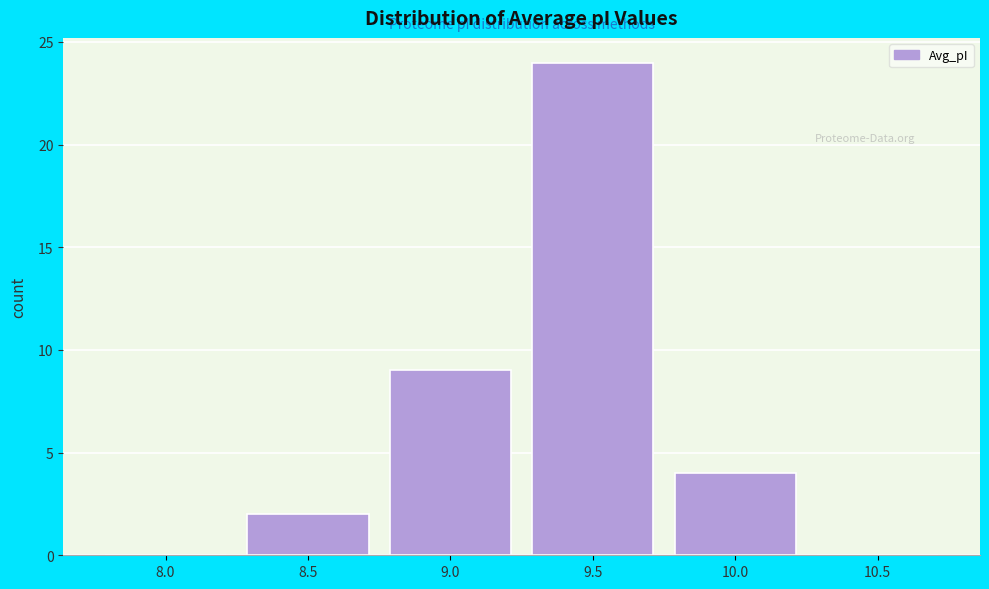

Reading right to left, list all the values displayed in this chart.

10.5=0	10.0=4	9.5=24	9.0=9	8.5=2	8.0=0